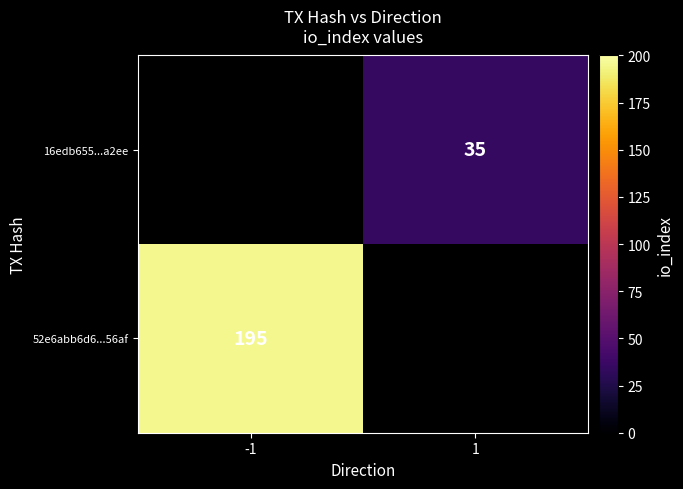

Is it true that 52e6abb6d6...56af equals 195 at -1?

True